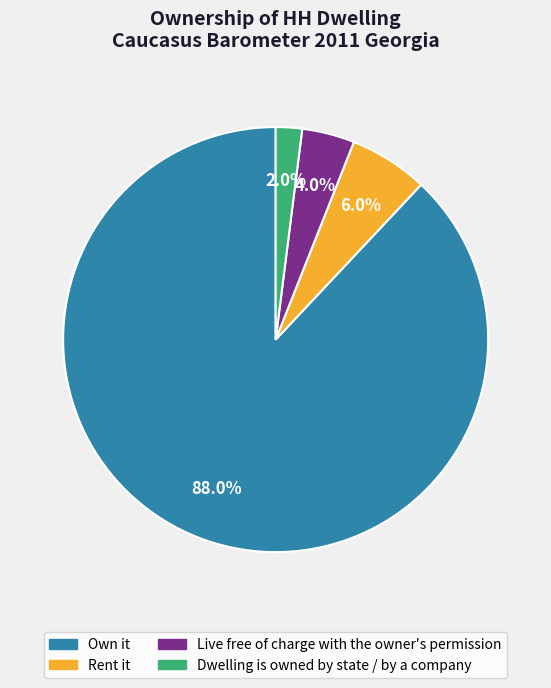

Count the number of slices in the pie.

4